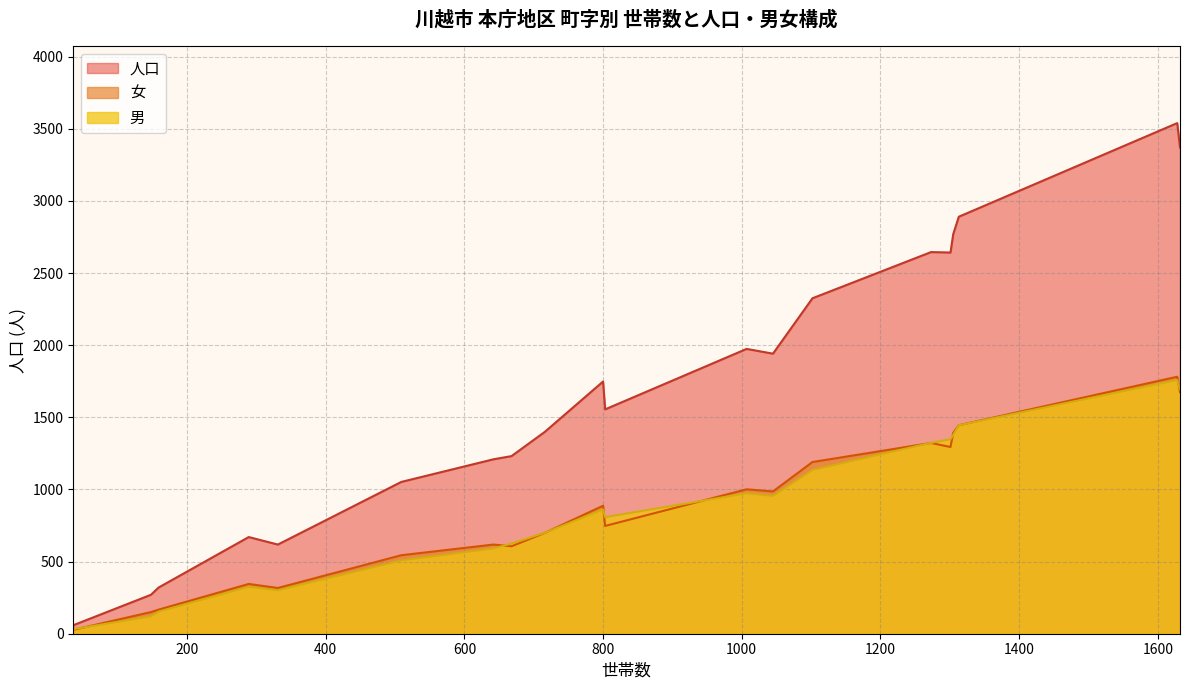

What is the value of the 人口 point at the 14th from the left?

1555